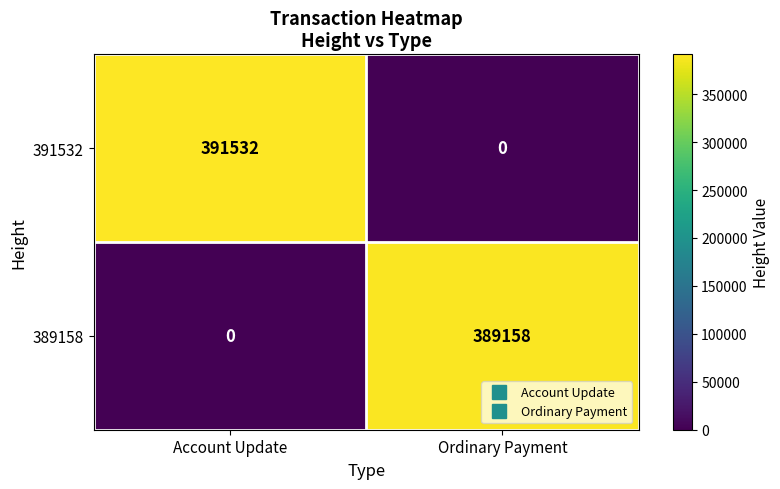

List the series in order of their overall mean, lowest first.

389158, 391532